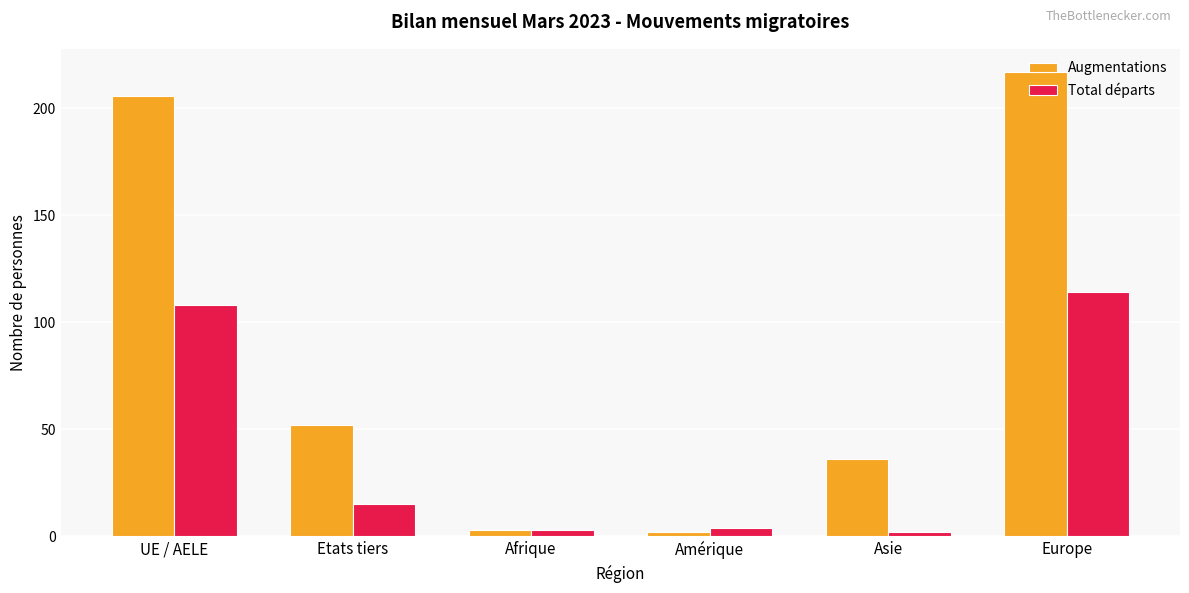

What are all the series names shown in the legend?

Augmentations, Total départs